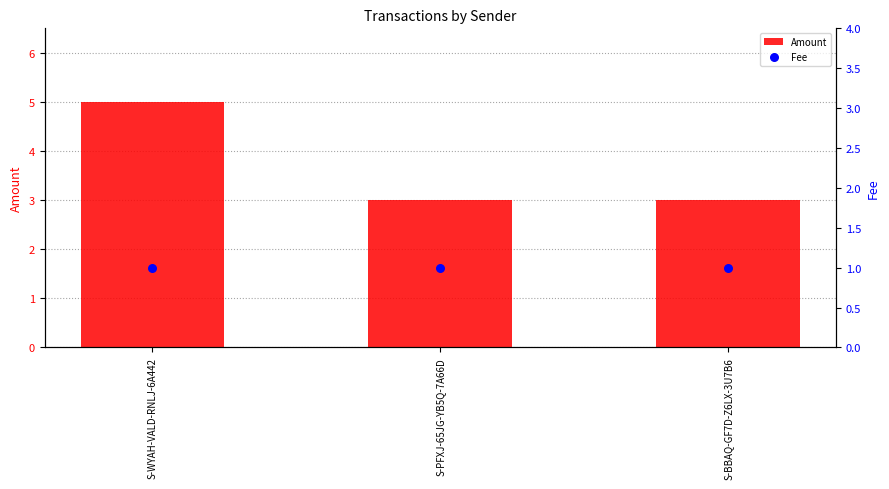

Which series has the largest total across all categories?

Amount